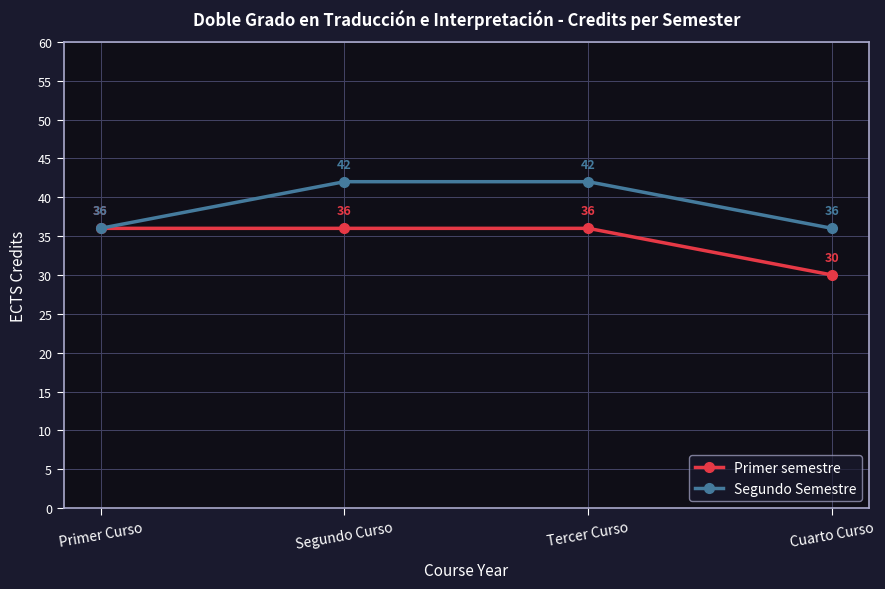

What are all the series names shown in the legend?

Primer semestre, Segundo Semestre